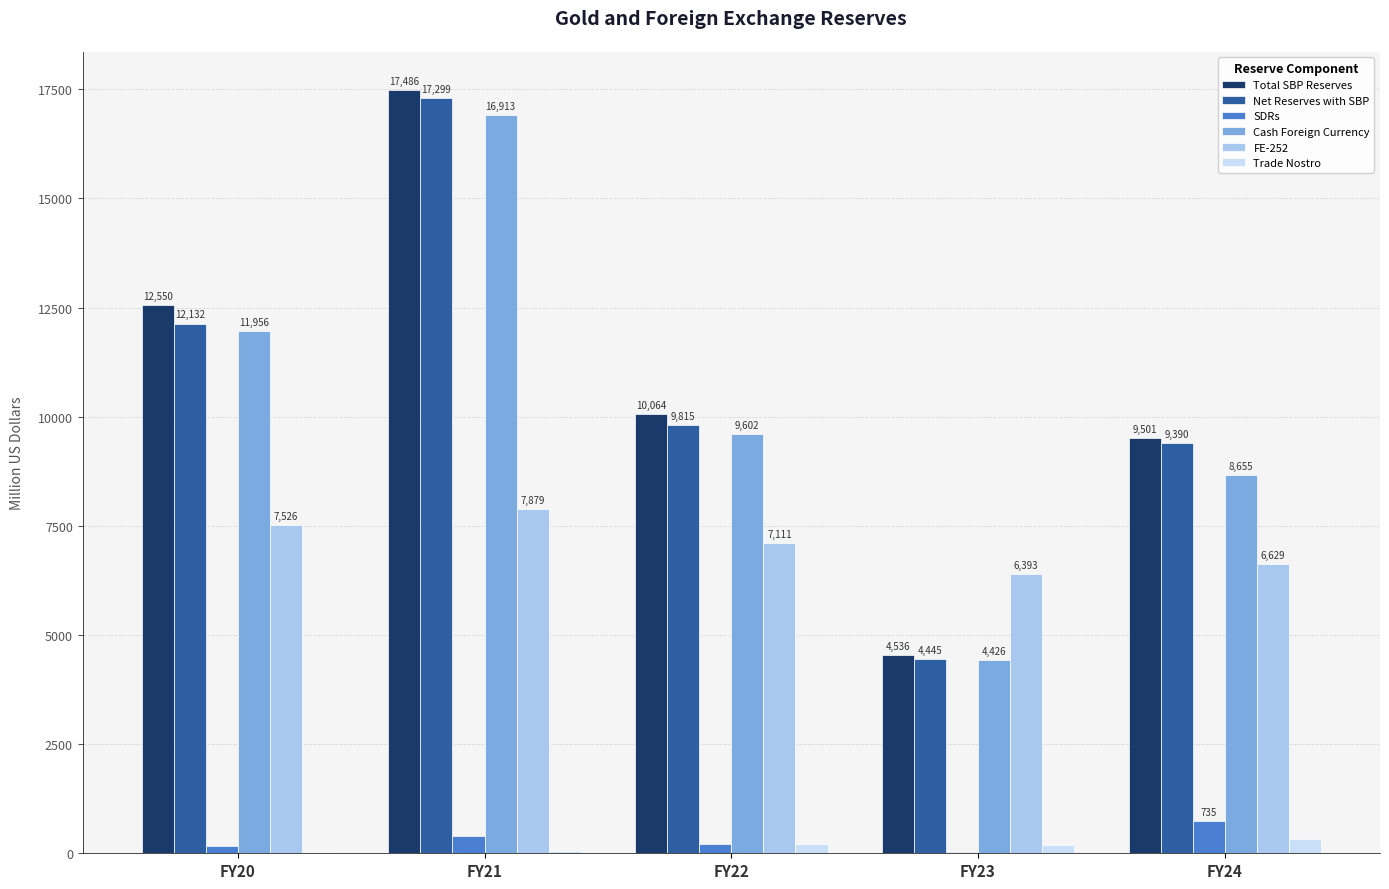

How many groups of bars are there?

5